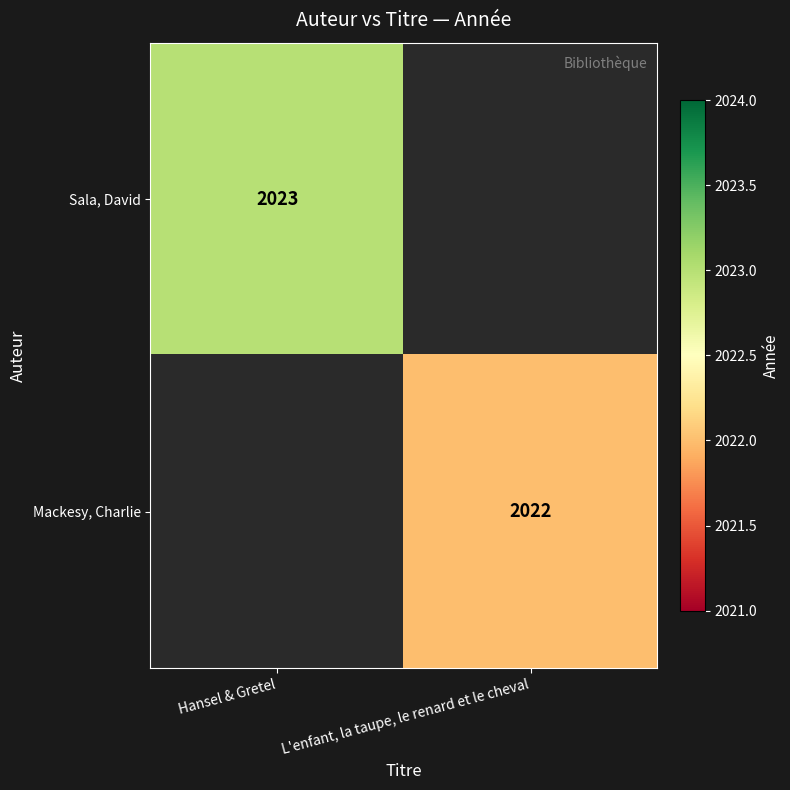

Is the value of Sala, David at Hansel & Gretel greater than the value of Mackesy, Charlie at L'enfant, la taupe, le renard et le cheval?

Yes